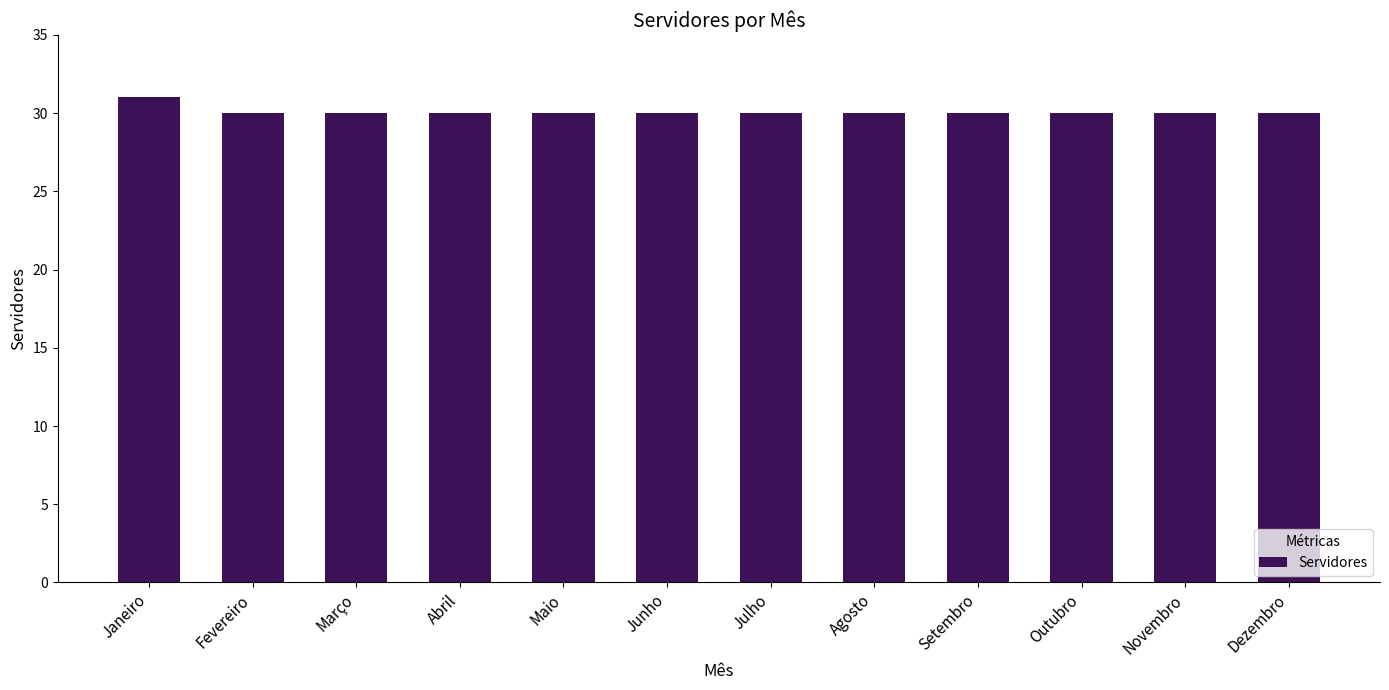

True or false: the data shows 46 at Novembro.

False